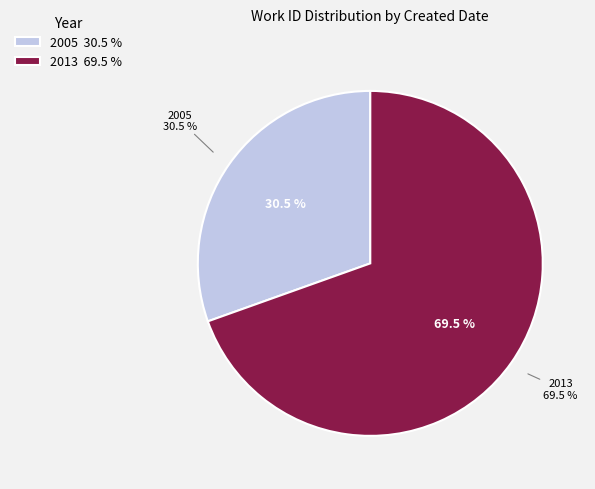

Is 2013-04-22 04:05 the majority of the pie?

No